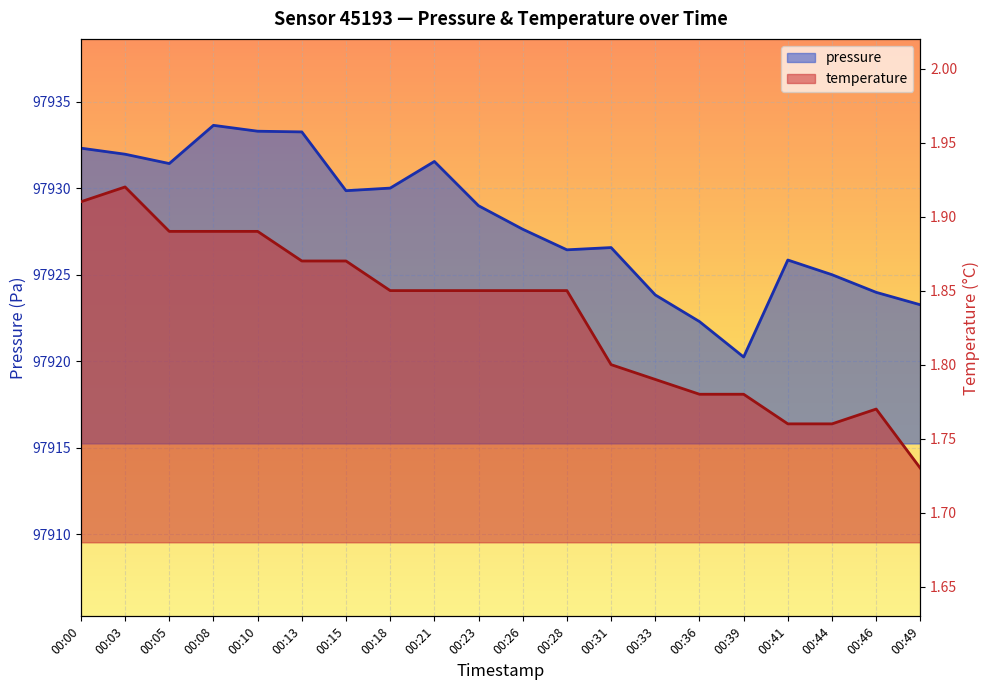

How many lines are shown in the chart?

2